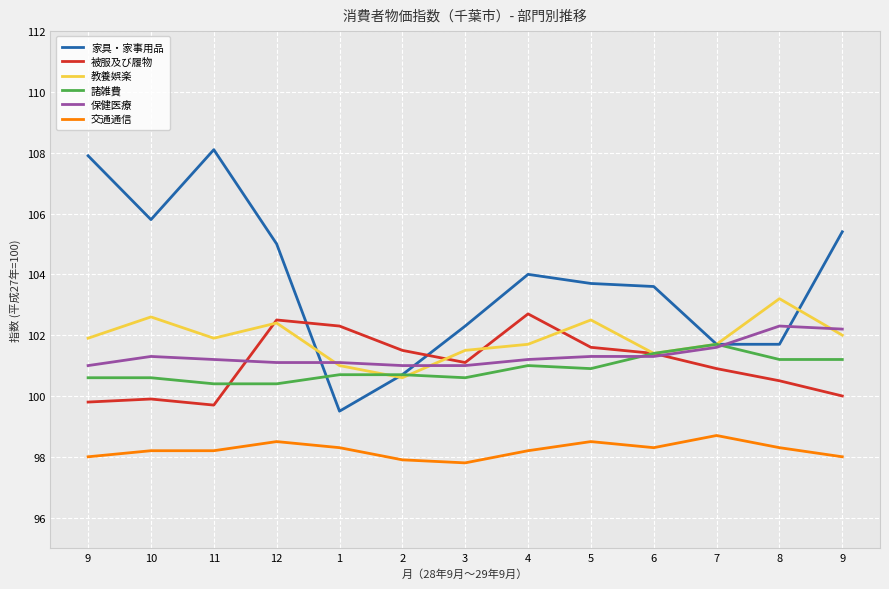

Reading left to right, what are all the values shown in this chart?

家具・家事用品: 9=107.9	10=105.8	11=108.1	12=105.0	1=99.5	2=100.7	3=102.3	4=104.0	5=103.7	6=103.6	7=101.7	8=101.7	9=105.4
被服及び履物: 9=99.8	10=99.9	11=99.7	12=102.5	1=102.3	2=101.5	3=101.1	4=102.7	5=101.6	6=101.4	7=100.9	8=100.5	9=100.0
教養娯楽: 9=101.9	10=102.6	11=101.9	12=102.4	1=101.0	2=100.6	3=101.5	4=101.7	5=102.5	6=101.4	7=101.7	8=103.2	9=102.0
諸雑費: 9=100.6	10=100.6	11=100.4	12=100.4	1=100.7	2=100.7	3=100.6	4=101.0	5=100.9	6=101.4	7=101.7	8=101.2	9=101.2
保健医療: 9=101.0	10=101.3	11=101.2	12=101.1	1=101.1	2=101.0	3=101.0	4=101.2	5=101.3	6=101.3	7=101.6	8=102.3	9=102.2
交通通信: 9=98.0	10=98.2	11=98.2	12=98.5	1=98.3	2=97.9	3=97.8	4=98.2	5=98.5	6=98.3	7=98.7	8=98.3	9=98.0